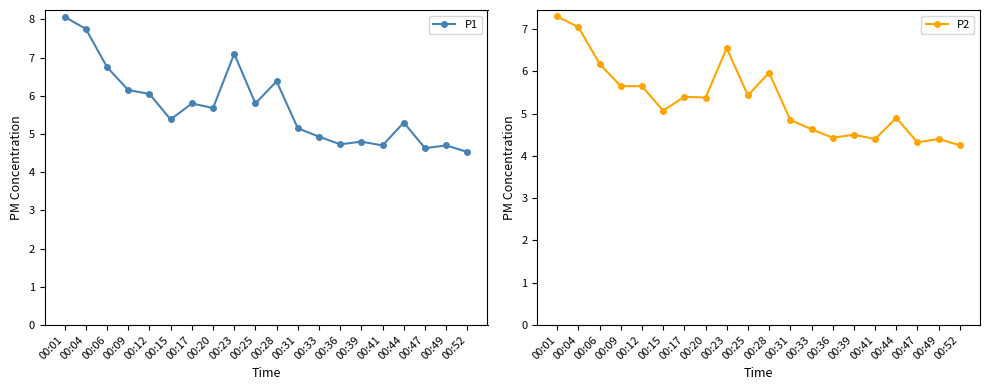

What are all the series names shown in the legend?

P1, P2